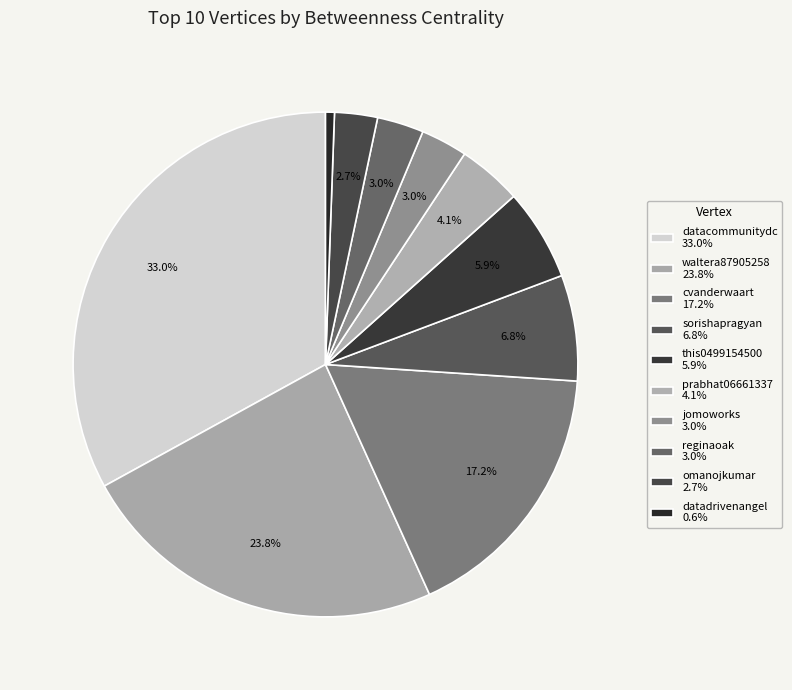

Count the number of slices in the pie.

10